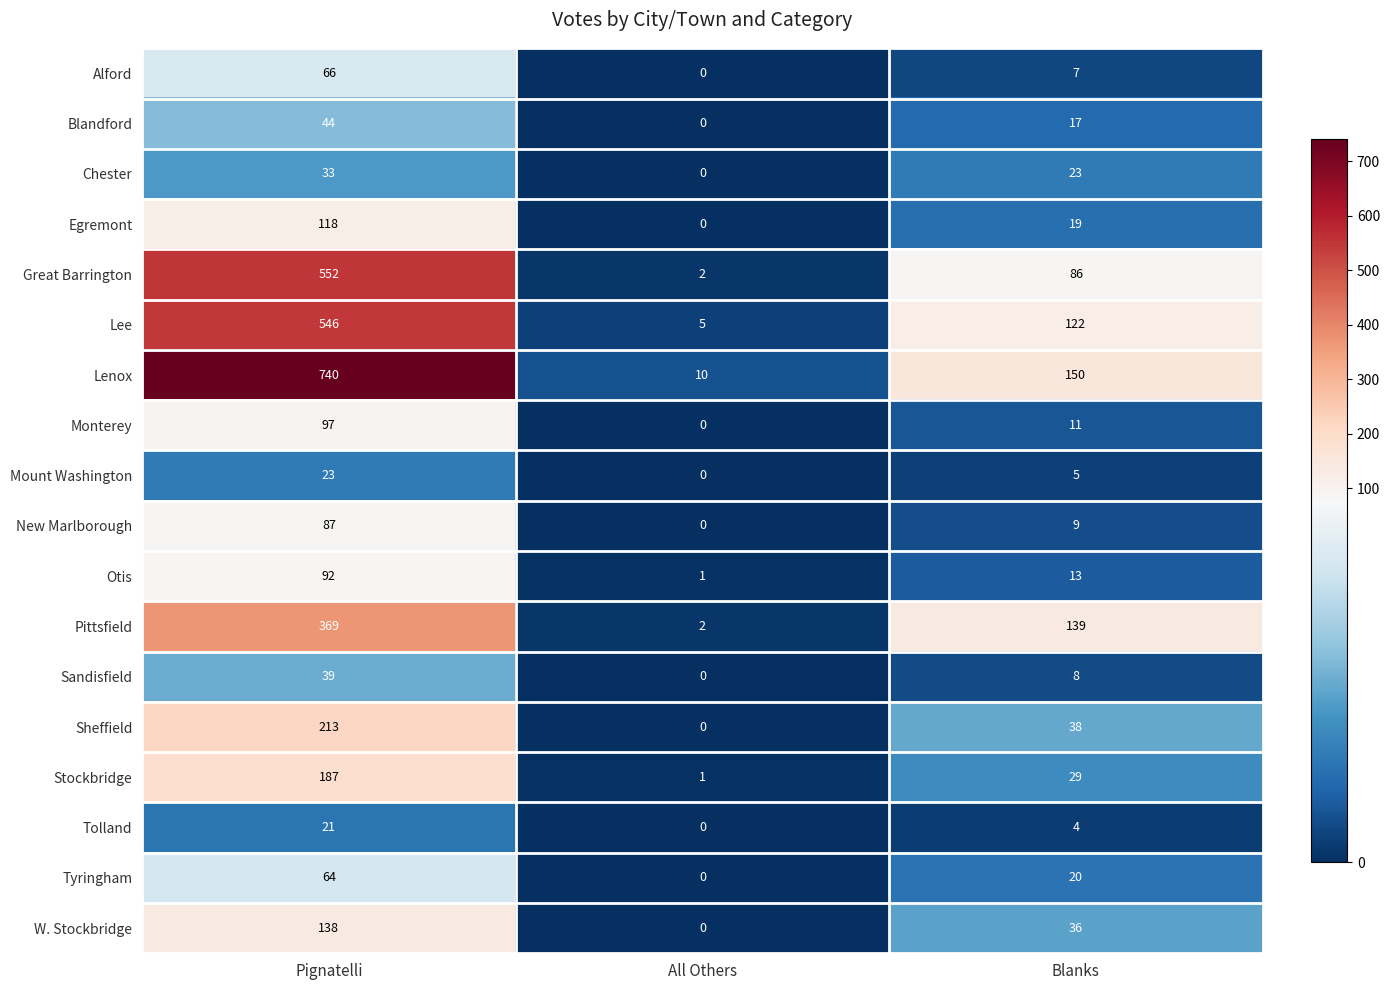

What is the average value of the Pittsfield series?

170